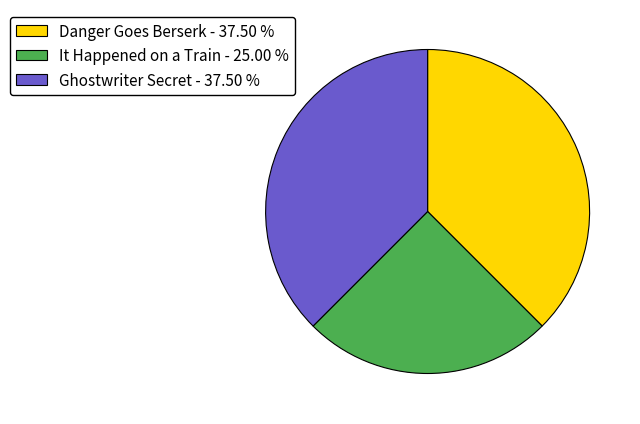

How many slices are in this pie chart?

3